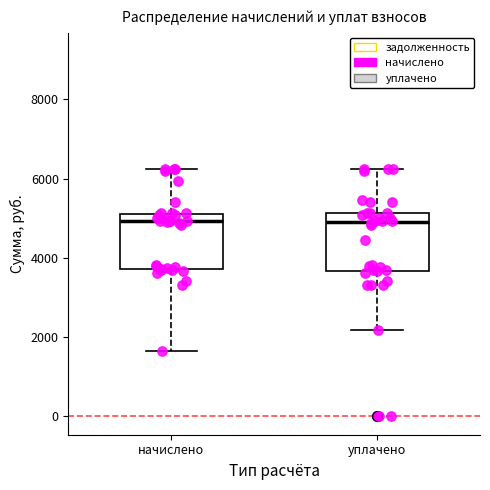

Where does the lower whisker of the box for уплачено end on the y-axis? The values are not printed on the chart, so give them approximately, as read against the axis.

2200